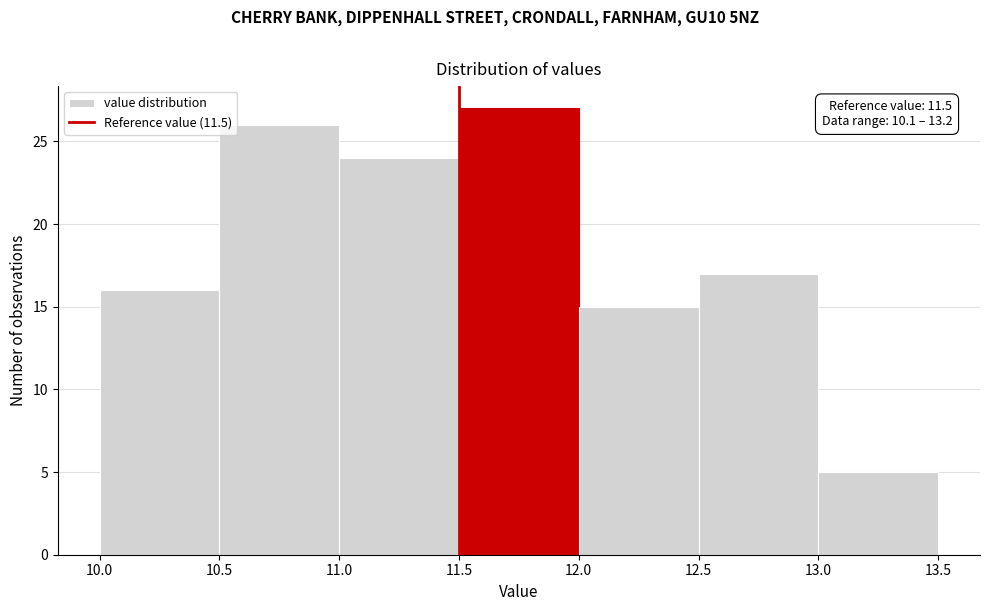

Over which range of the x-axis is the bar tallest?

11.5 to 12.0